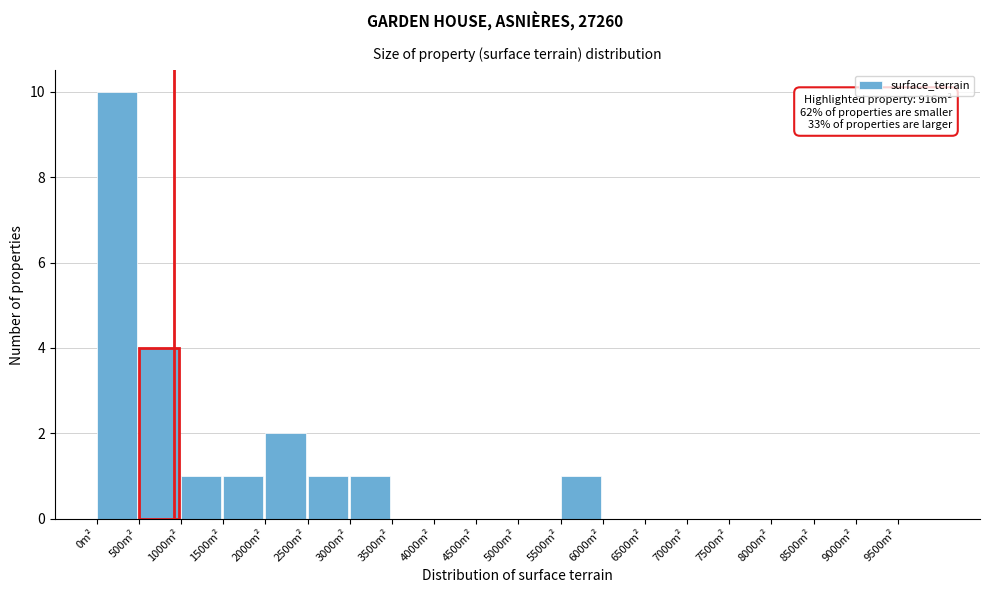

Over which range of the x-axis is the bar tallest?

0 to 500